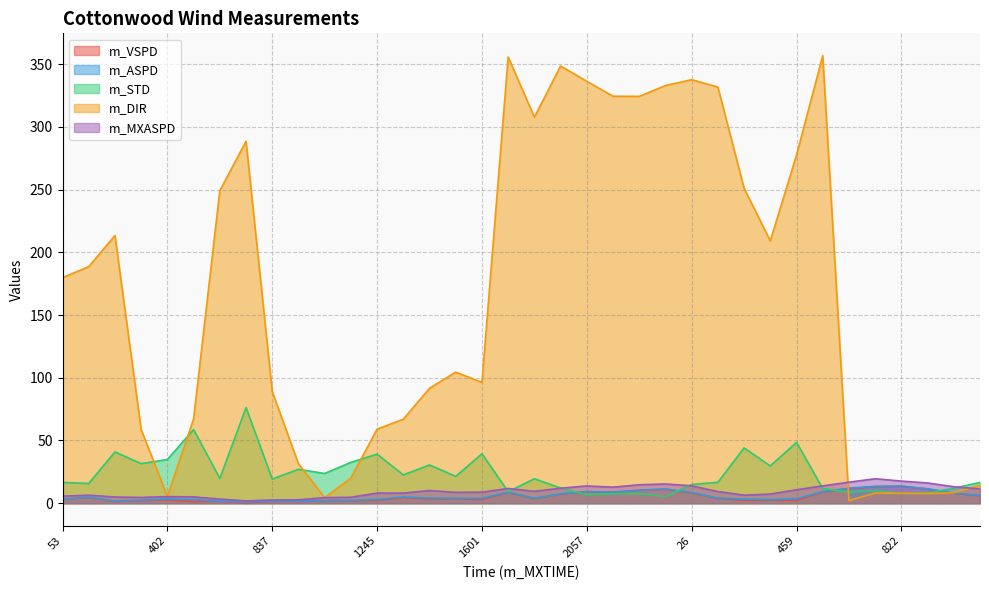

Reading right to left, list all the values displayed in this chart.

m_VSPD: 5.9	7.9	11.4	13.5	13.2	11.8	9.0	2.3	2.5	2.3	3.8	8.2	11.2	10.3	8.7	9.2	7.2	3.7	8.7	2.9	3.6	3.5	4.5	2.3	1.9	2.0	1.4	1.5	0.1	1.6	1.3	2.7	2.1	1.3	4.5	3.1
m_ASPD: 6.2	8.0	11.5	13.7	13.4	11.9	9.2	3.5	2.8	3.3	4.0	8.5	11.2	10.4	8.8	9.3	7.4	3.9	8.8	3.8	3.9	4.1	4.9	3.1	2.3	2.2	1.5	1.6	0.9	1.7	2.8	3.4	2.4	1.7	4.7	3.3
m_STD: 16.6	11.9	8.2	7.7	10.2	8.8	11.7	48.5	29.7	44.1	16.7	14.9	5.3	7.7	7.6	6.8	12.1	19.5	9.2	39.4	21.4	30.5	22.6	39.1	32.6	23.7	27.1	19.3	76.2	19.8	58.7	34.8	31.5	40.9	15.7	16.6
m_DIR: 14.4	8.3	7.7	7.9	8.1	2.1	356.7	277.5	209.1	251.1	331.7	337.6	332.9	324.3	324.4	336.3	348.5	307.7	355.7	96.3	104.5	91.6	67.0	59.0	20.1	4.4	31.5	89.0	288.5	249.1	67.2	5.6	58.6	213.4	188.6	179.8
m_MXASPD: 11.5	13.1	16.1	17.6	19.5	16.8	13.8	10.7	7.3	6.4	9.3	13.9	15.3	14.7	12.8	13.8	12.0	9.5	11.8	8.8	8.7	10.1	8.0	8.1	4.8	4.5	2.7	2.5	1.9	3.3	5.0	5.3	4.6	5.0	6.4	5.6